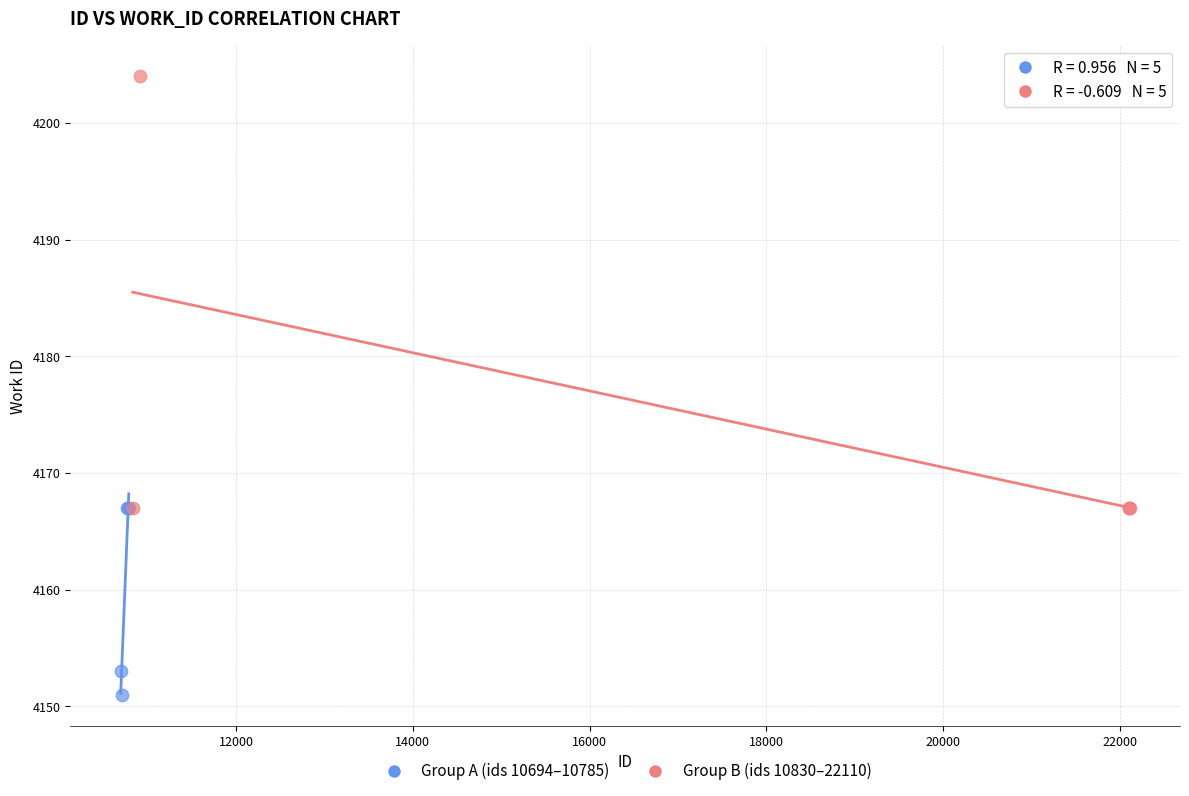

Which series has the widest spread of Y values?

Group B (ids 10830–22110)